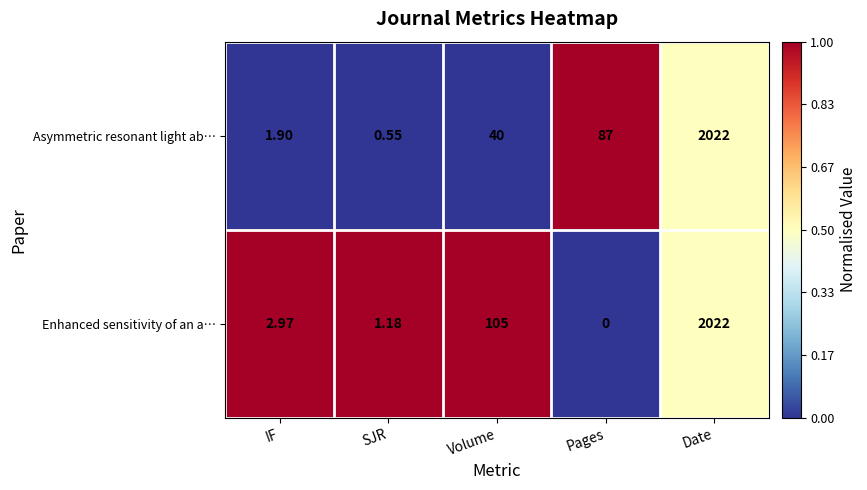

Which series changed the most between IF and Date?

Asymmetric resonant light ab…